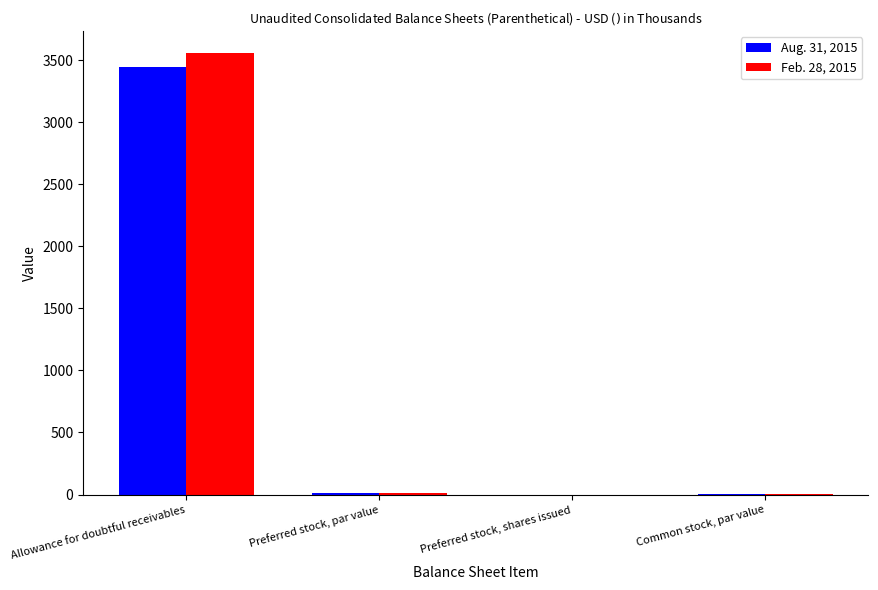

Are the bars horizontal?

No